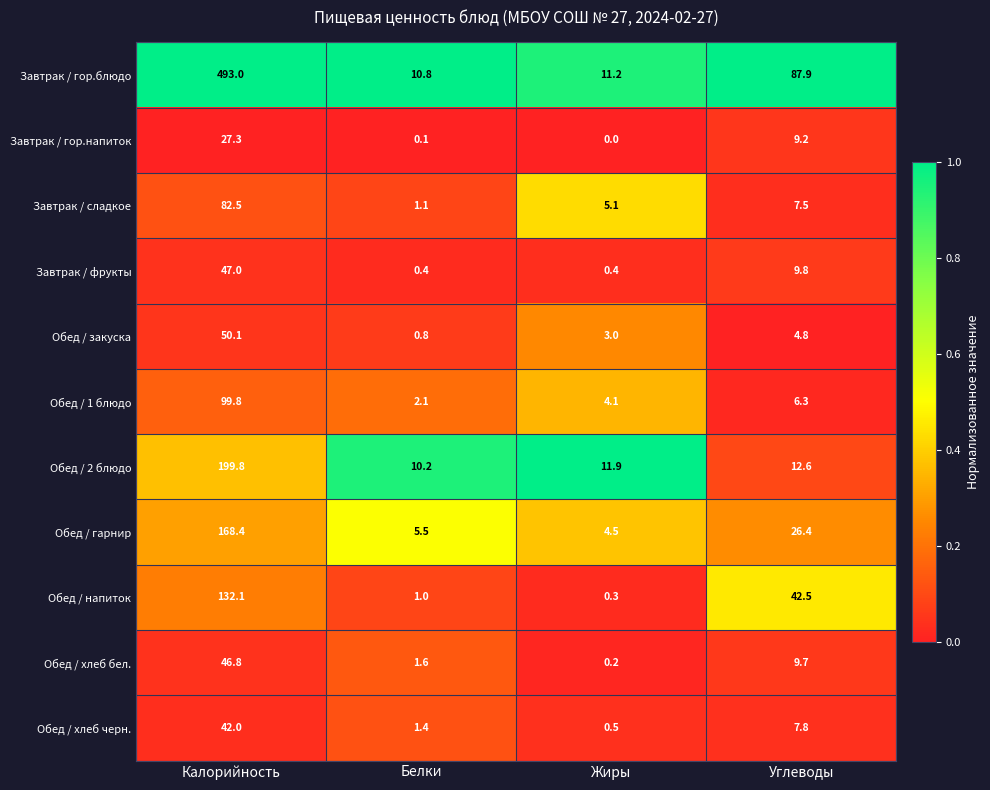

Is it true that Завтрак / сладкое equals 7.5 at Углеводы?

True